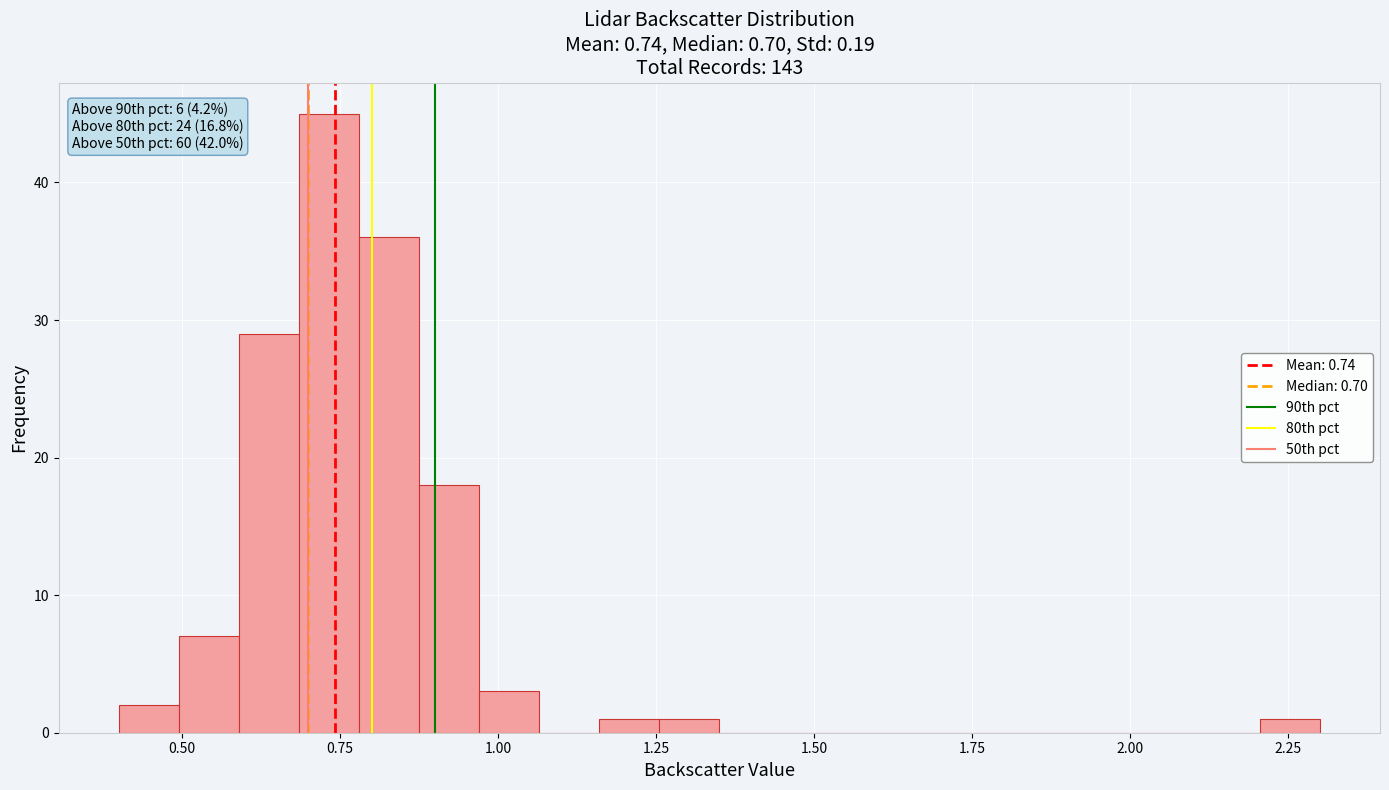

Around what value on the x-axis is the tallest bar? Give the approximate position of its centre, as read against the axis.

0.75